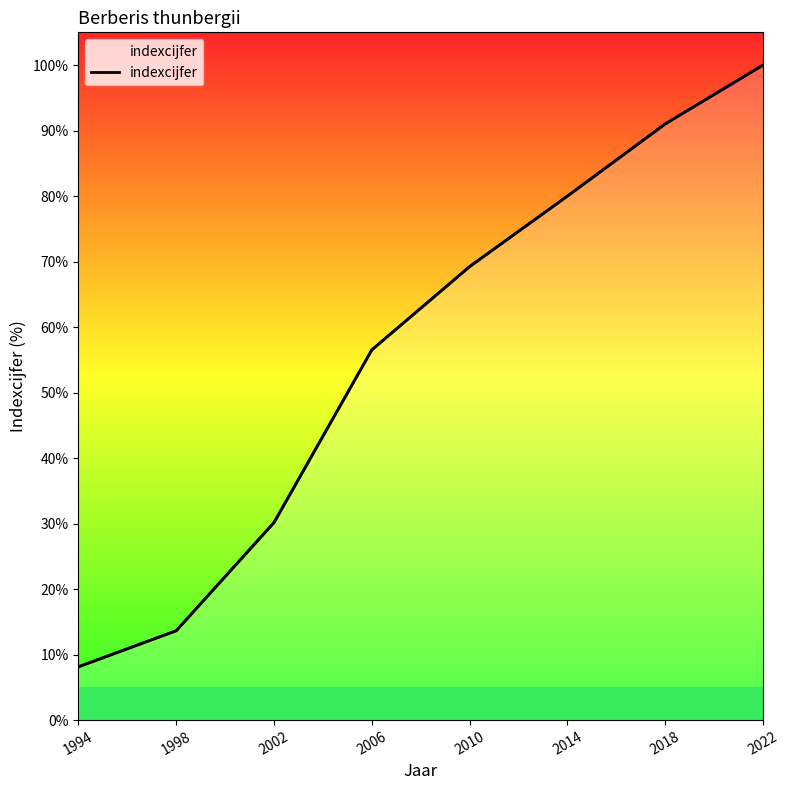

Is it true that the value at 2002 is 30.2?

True